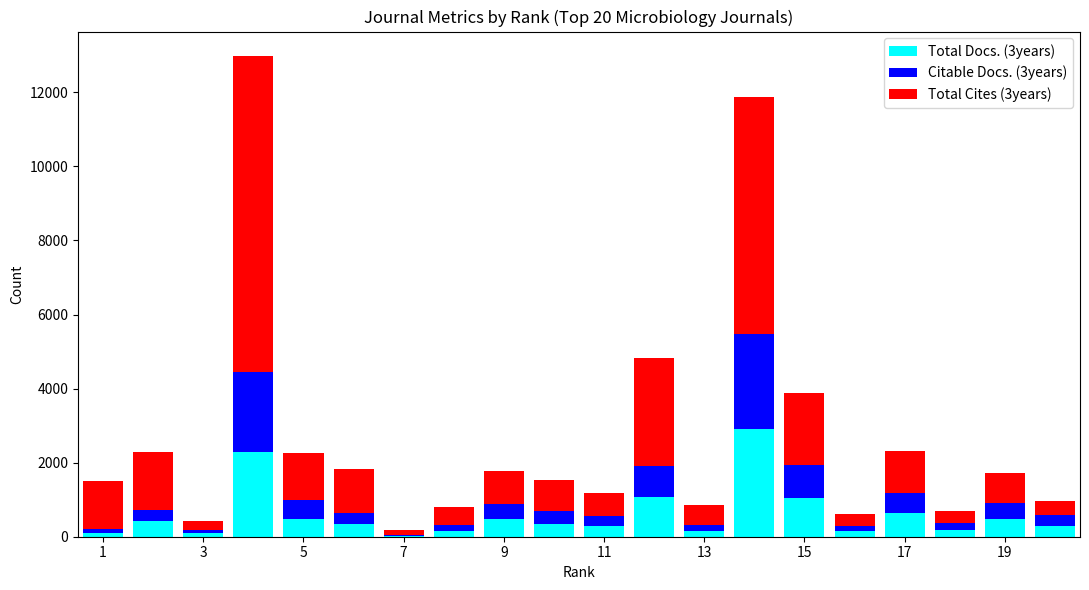

Which series has the widest spread of values?

Total Cites (3years)